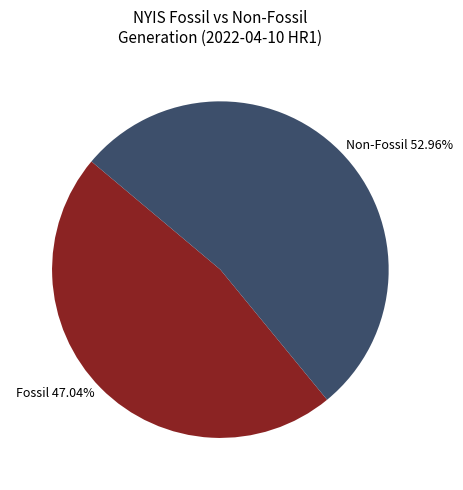

Count the number of slices in the pie.

2